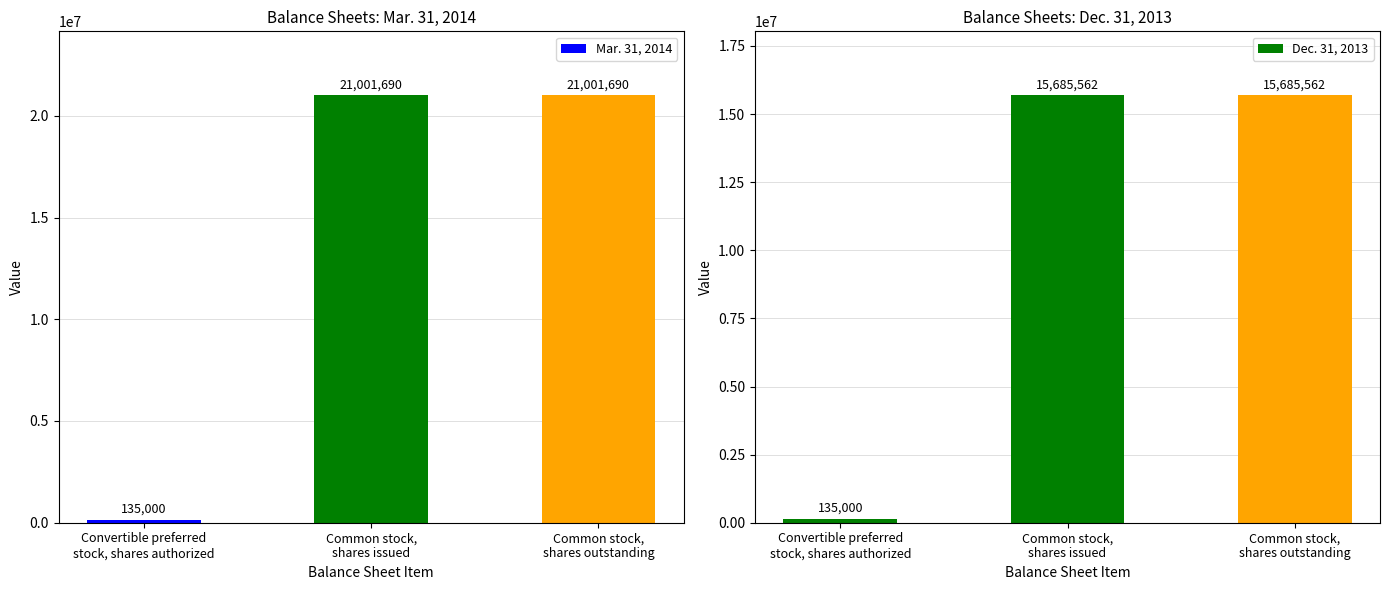

Between Convertible preferred
stock, shares authorized and Common stock,
shares outstanding, which is larger?

Common stock,
shares outstanding